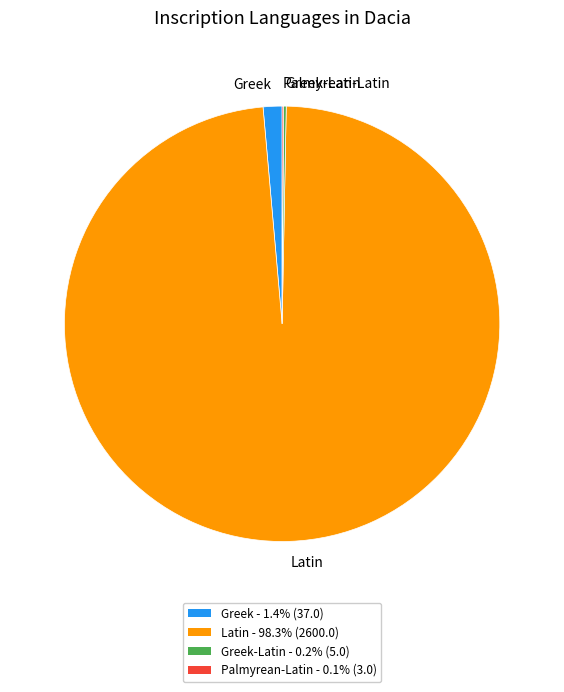

What is the ratio of the value at Latin to the value at Greek?

70.3